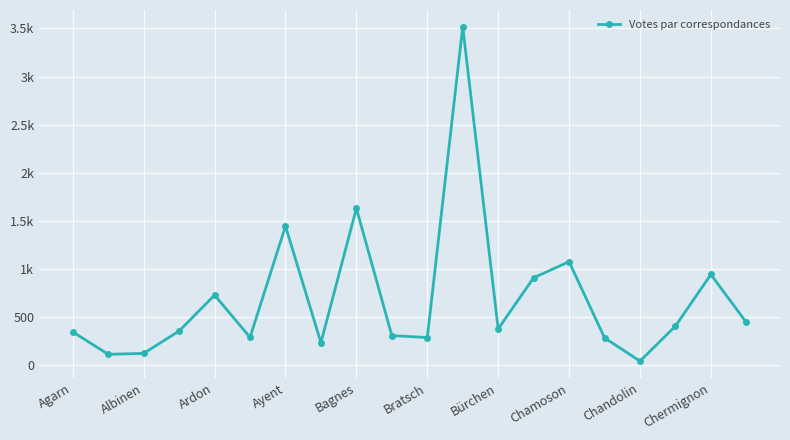

Reading left to right, extract all data points from this chart.

342	109	119	352	725	286	1443	230	1629	304	284	3518	374	906	1073	281	38	403	940	441